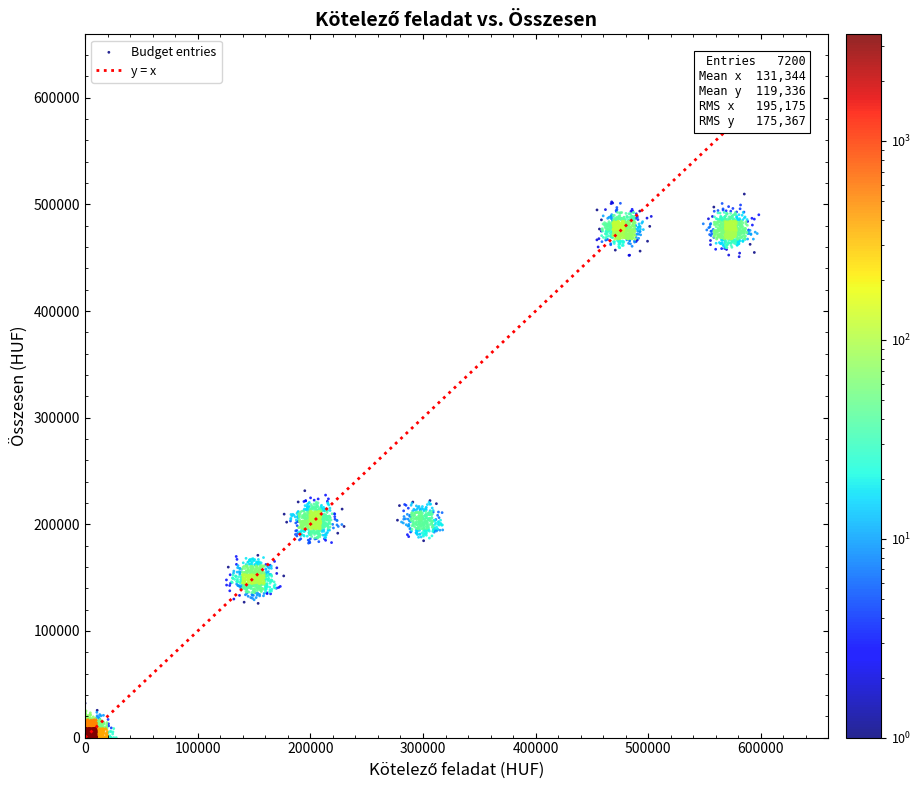

What is the range of Y values (max minus min)?

509709.9